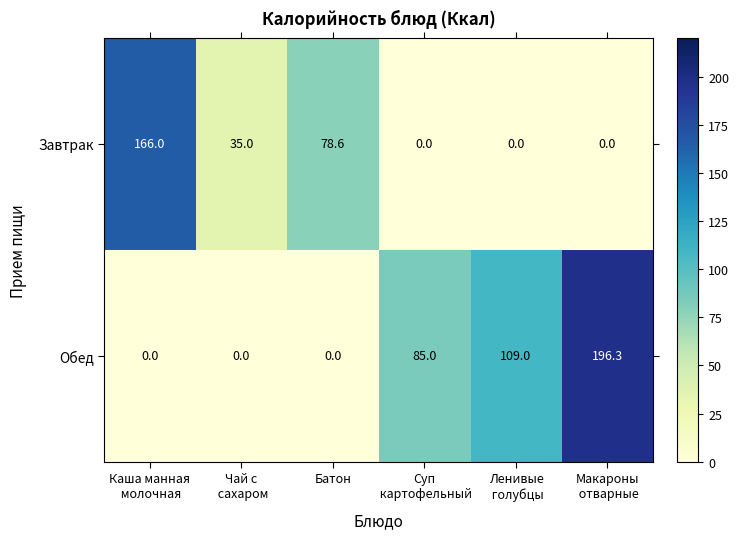

What is the greatest value displayed?

196.3